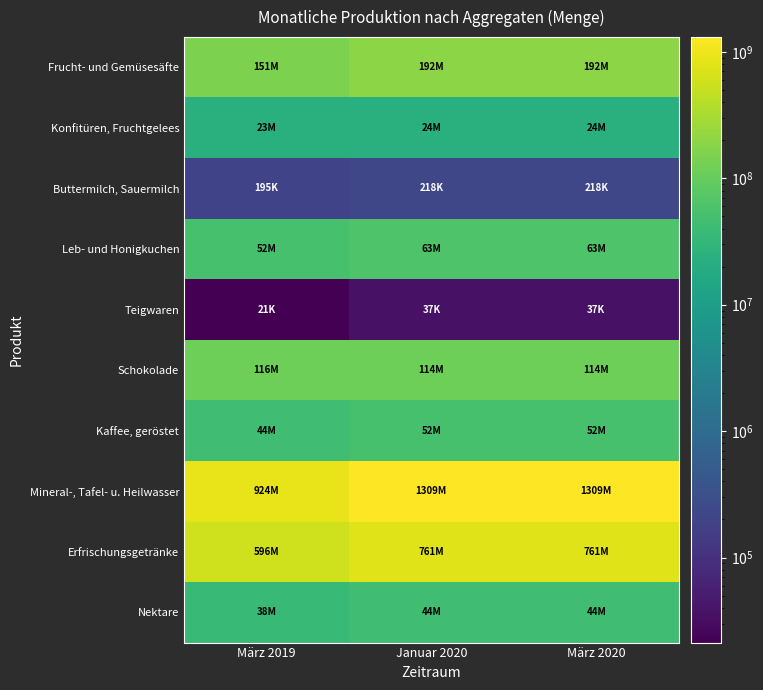

Between März 2019 and März 2020, which series saw the biggest shift?

Mineral-, Tafel- u. Heilwasser